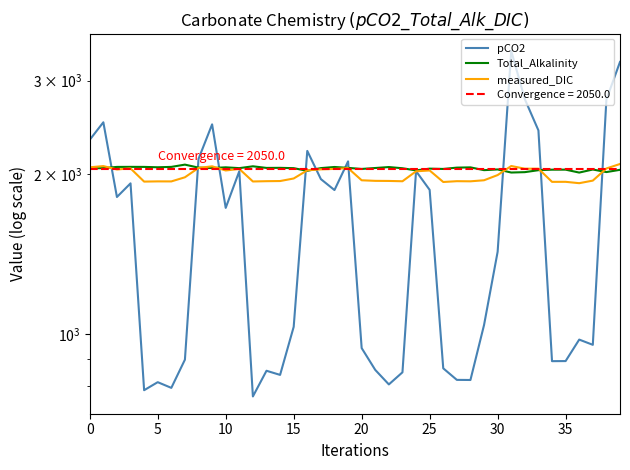

What is the difference between the highest and lowest values at 35?

1189.5